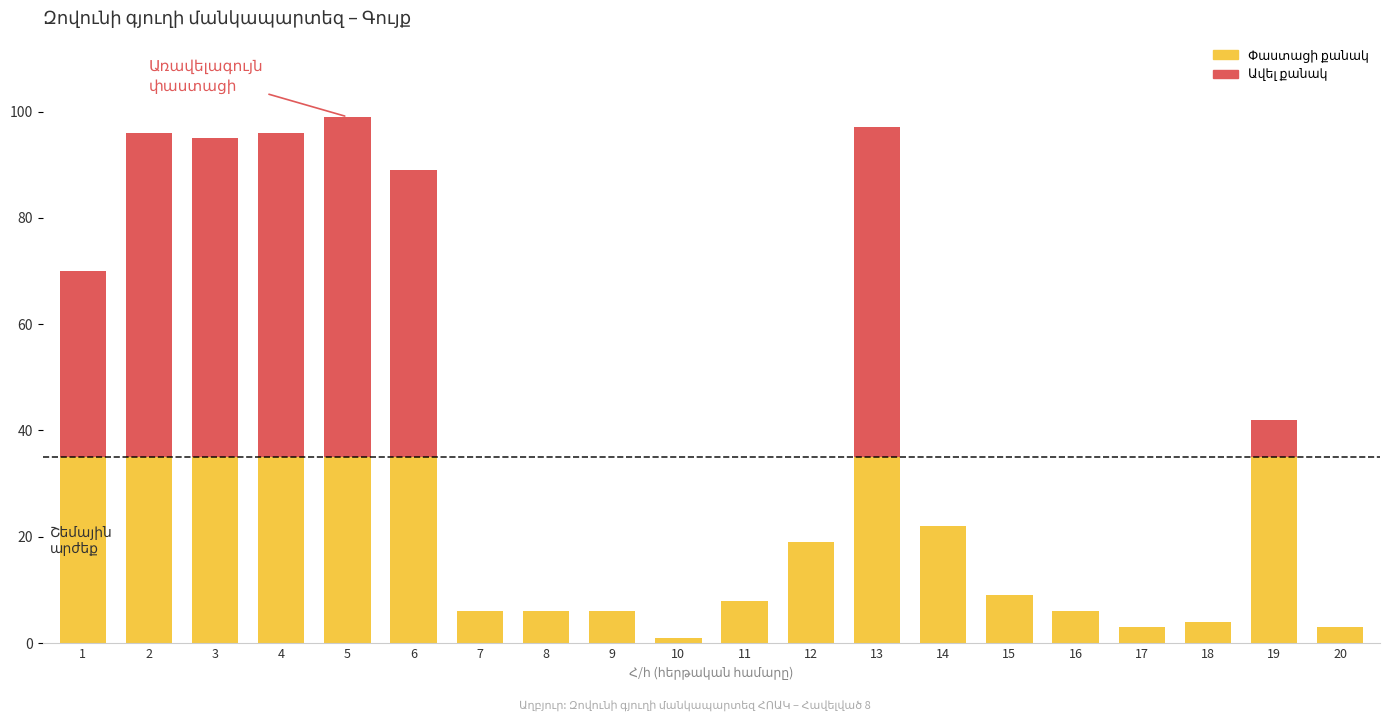

List the labels in order of Փաստացի քանակ value, smallest first.

10, 17, 20, 18, 7, 8, 9, 16, 11, 15, 12, 14, 19, 1, 6, 3, 2, 4, 13, 5